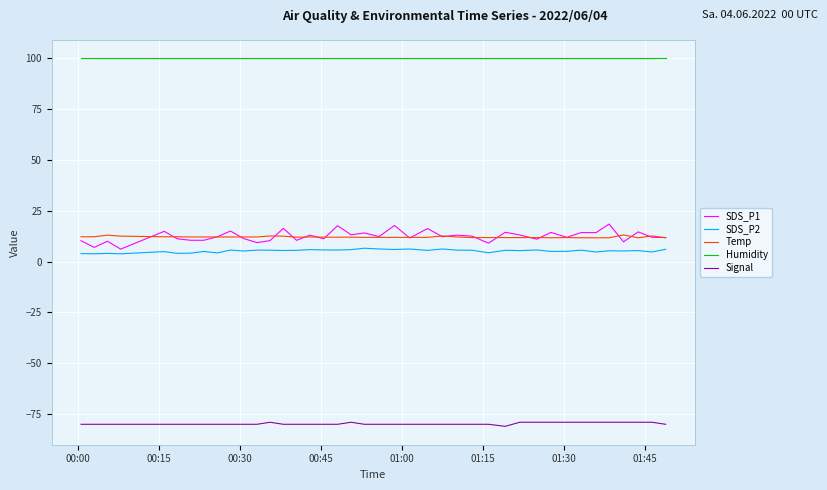

What is the maximum value shown in the chart?

99.9